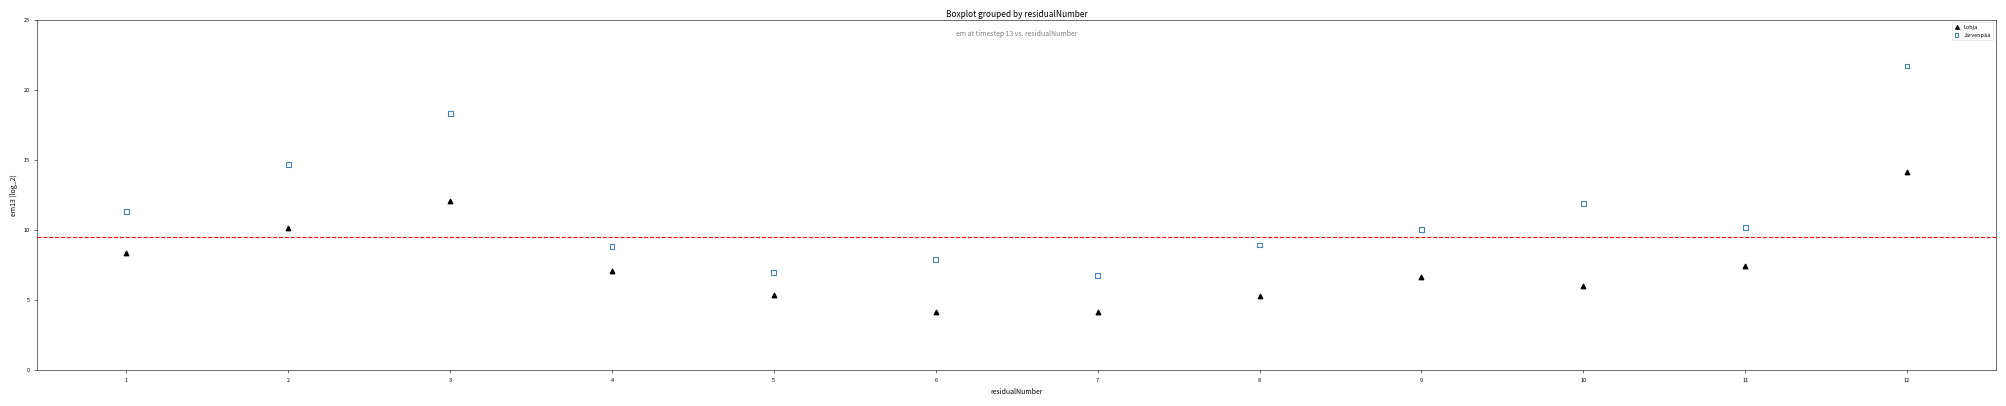

Which series contains the highest Y value?

Järvenpää